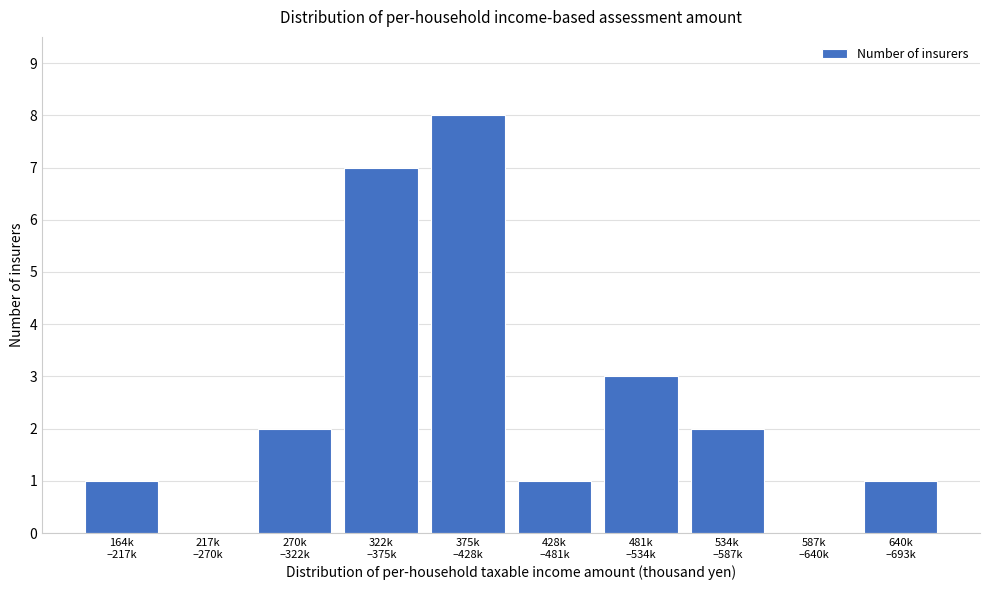

What is the sum of all values?

25